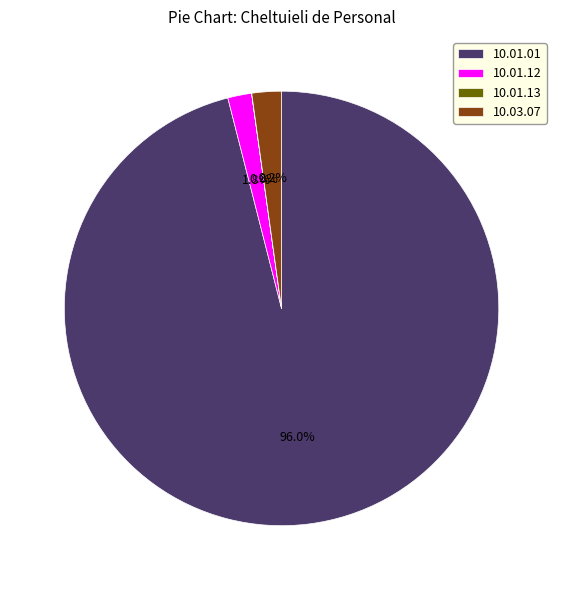

Which slice represents more than half of the pie?

10.01.01